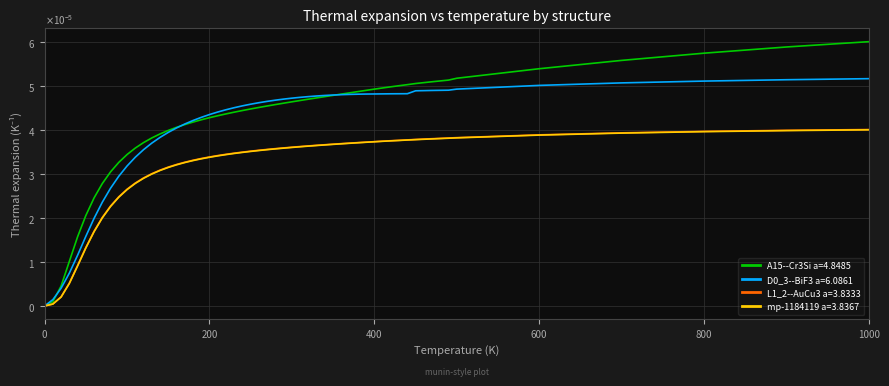

Reading left to right, what are all the values shown in this chart?

A15--Cr3Si a=4.8485: 0.0	0.0	0.0	0.0	0.0	0.0	0.0	0.0	0.0	0.0	0.0	0.0	0.0	0.0	0.0	0.0	0.0	0.0	0.0	0.0	0.0
D0_3--BiF3 a=6.0861: 0.0	0.0	0.0	0.0	0.0	0.0	0.0	0.0	0.0	0.0	0.0	0.0	0.0	0.0	0.0	0.0	0.0	0.0	0.0	0.0	0.0
L1_2--AuCu3 a=3.8333: 0.0	0.0	0.0	0.0	0.0	0.0	0.0	0.0	0.0	0.0	0.0	0.0	0.0	0.0	0.0	0.0	0.0	0.0	0.0	0.0	0.0
mp-1184119 a=3.8367: 0.0	0.0	0.0	0.0	0.0	0.0	0.0	0.0	0.0	0.0	0.0	0.0	0.0	0.0	0.0	0.0	0.0	0.0	0.0	0.0	0.0